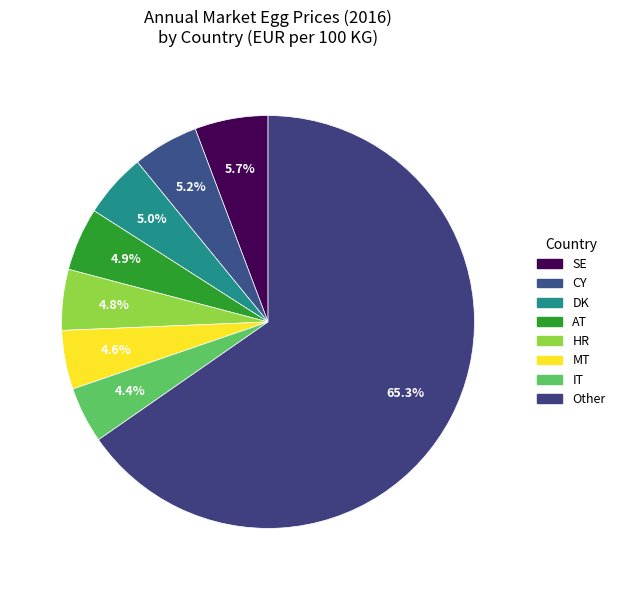

How many segments does this pie chart have?

8